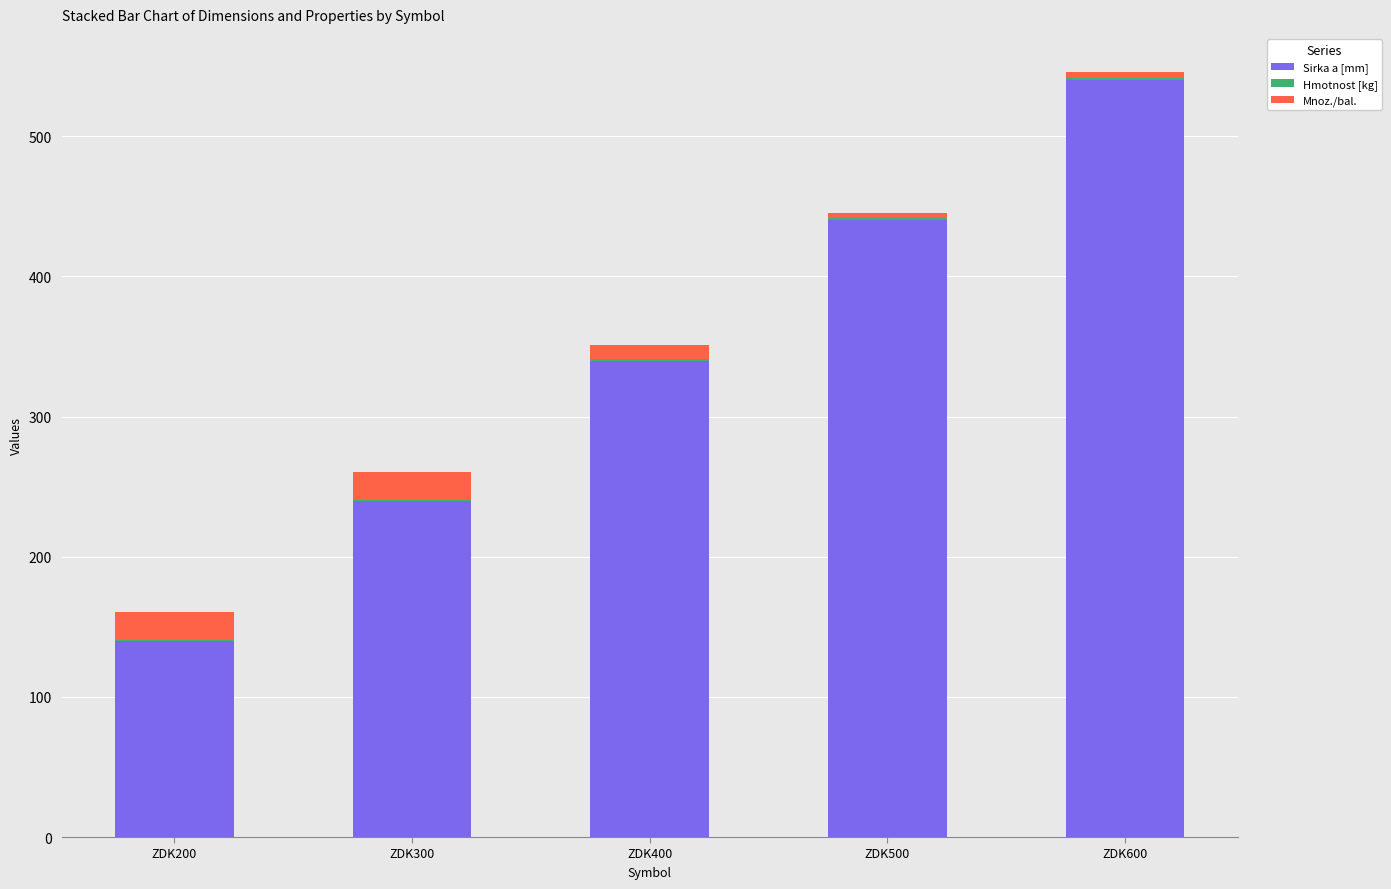

Which category has the highest value in the Sirka a [mm] series?

ZDK600